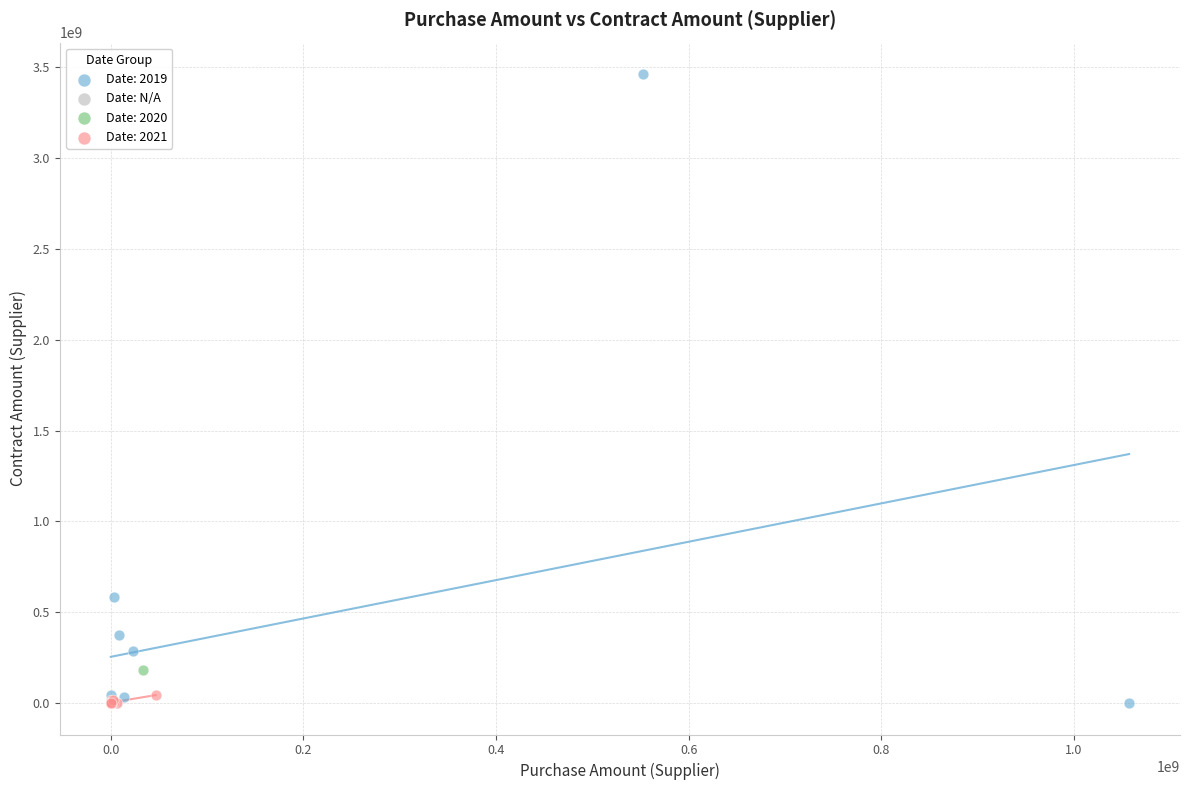

What are all the series names shown in the legend?

Date: 2019, Date: N/A, Date: 2020, Date: 2021